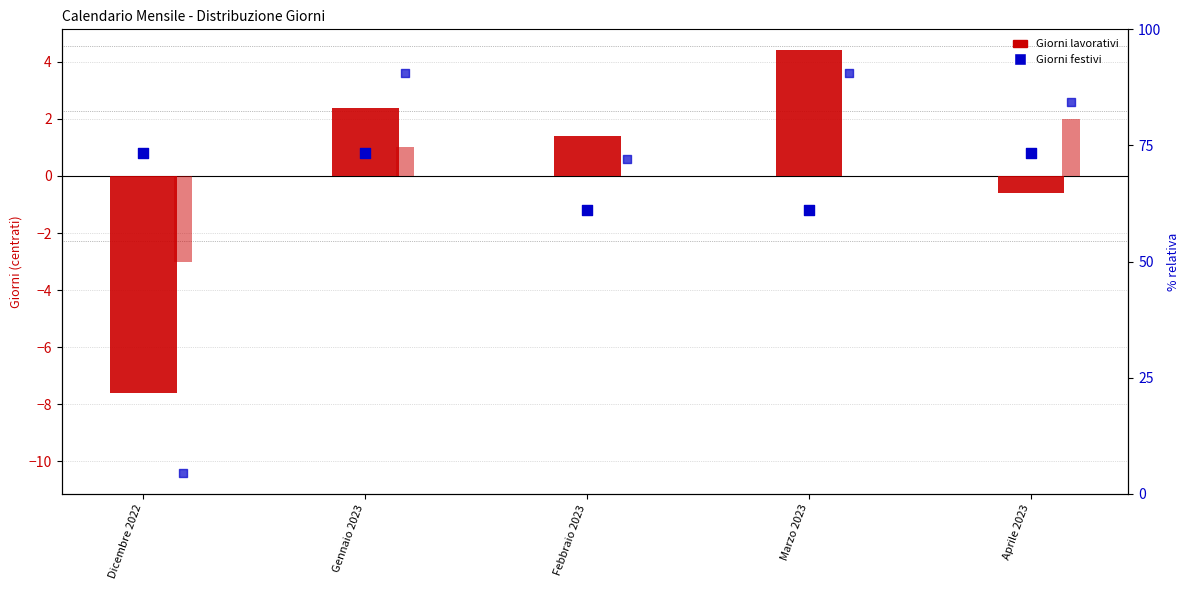

Is the value of Settimana-fine at Febbraio 2023 greater than the value of Giorni festivi at Aprile 2023?

No